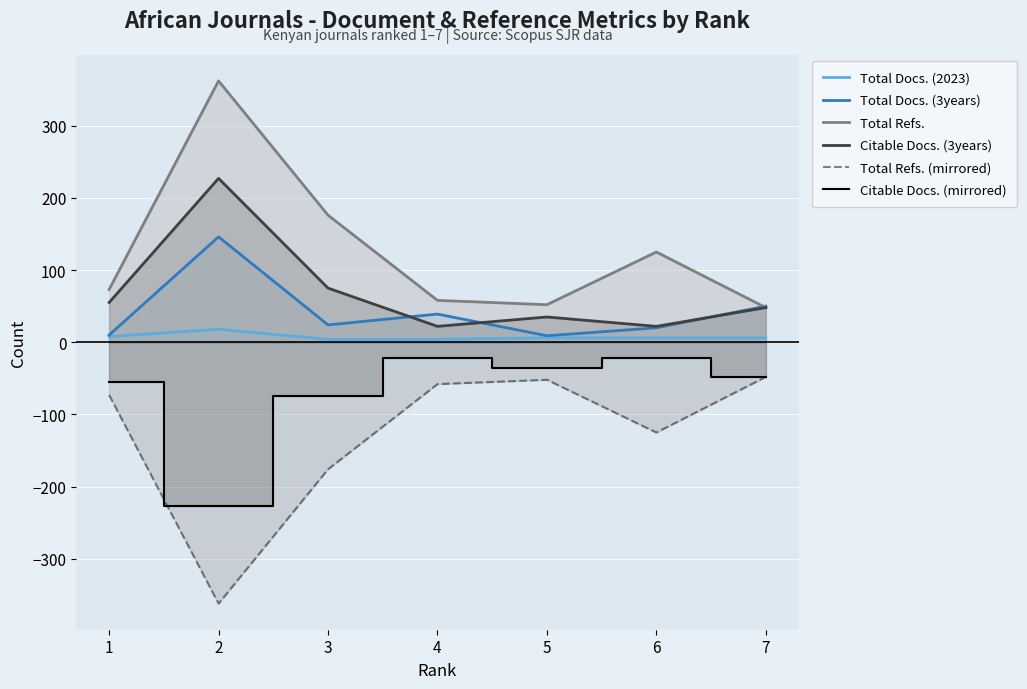

Between 4 and 6, which series saw the biggest shift?

Total Refs.